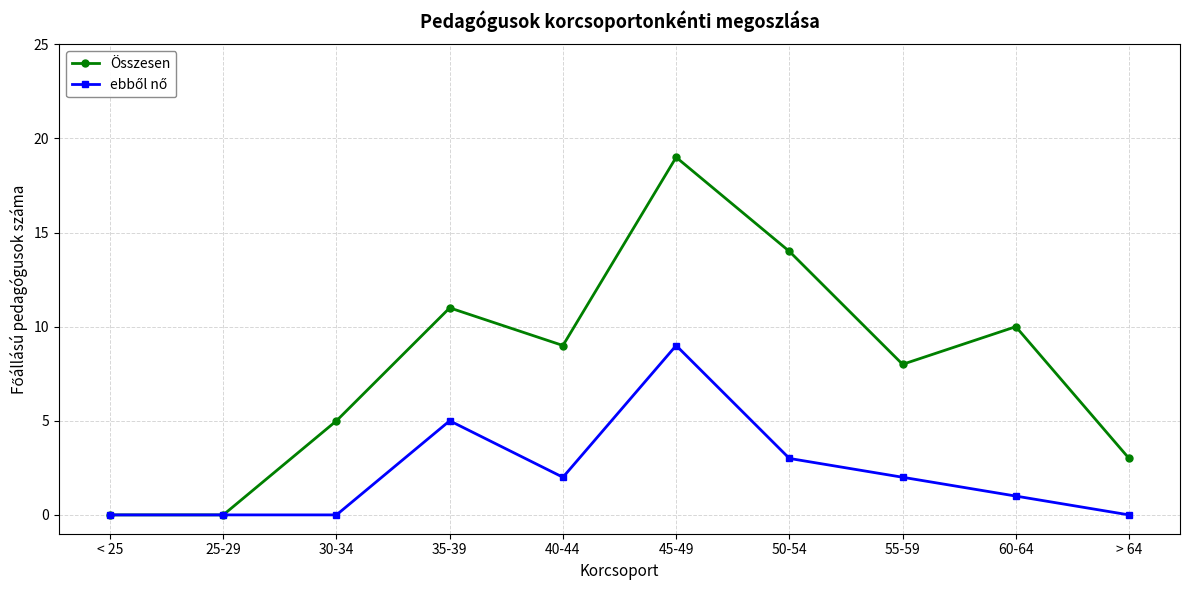

What is the spread (max minus min) of values at 30-34?

5